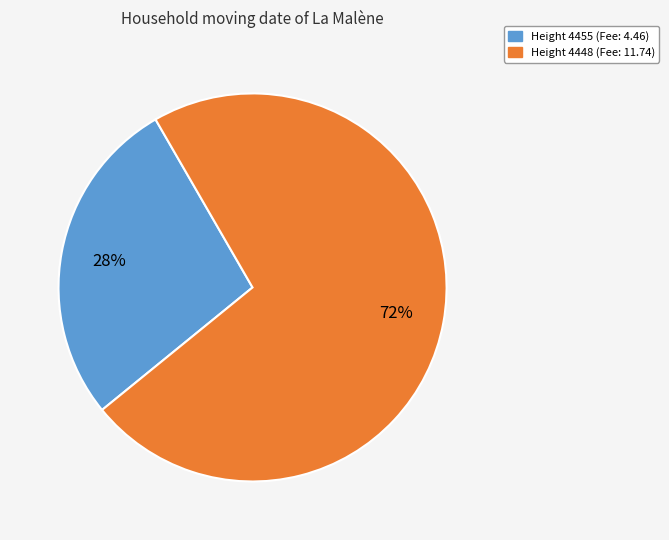

How many segments does this pie chart have?

2